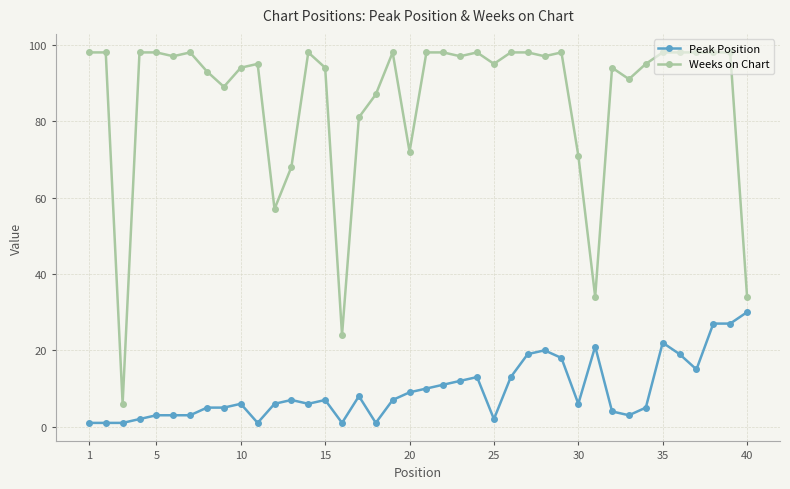

True or false: Weeks on Chart has more than 0 points higher than both neighbors.

True